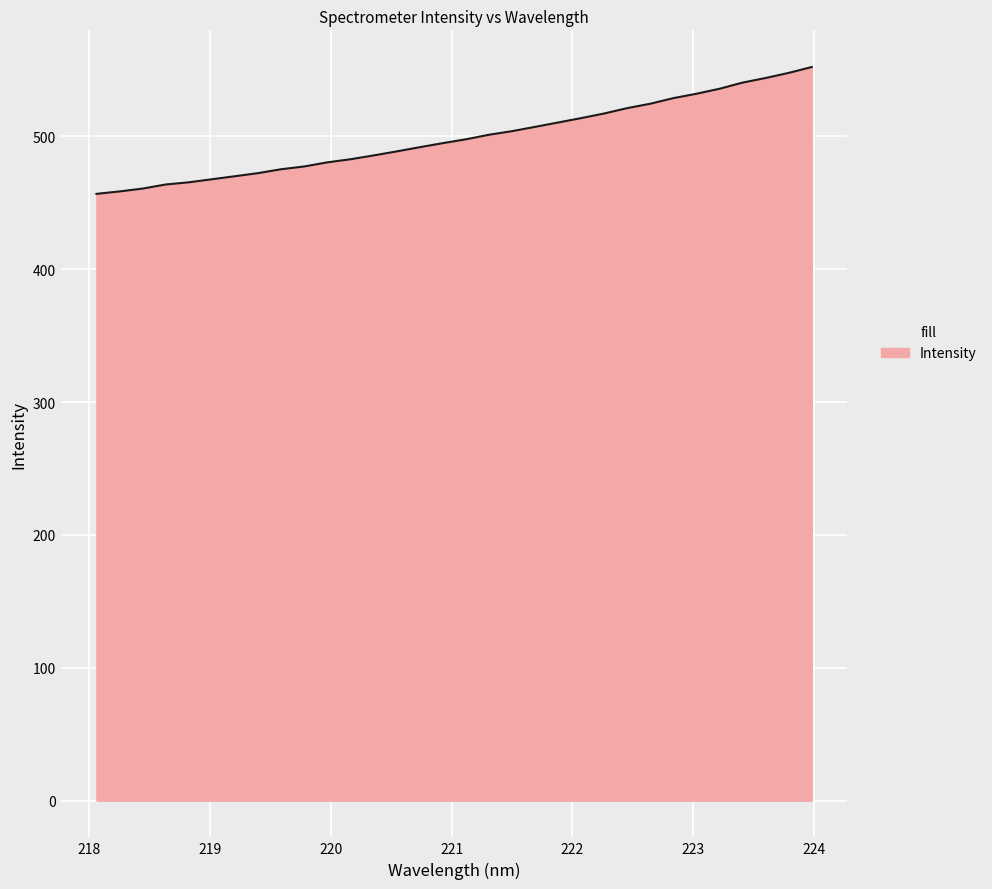

What is the minimum value shown in the chart?

456.8